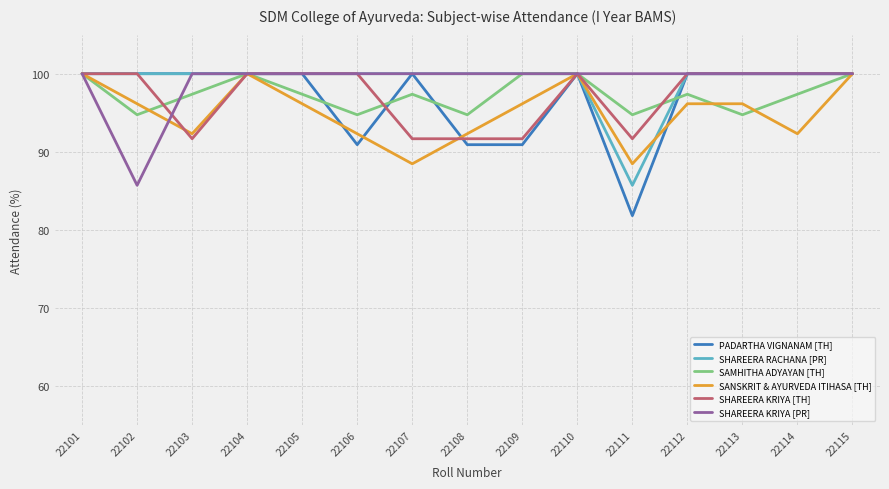

Between 22101 and 22114, which series saw the biggest shift?

SANSKRIT & AYURVEDA ITIHASA [TH]